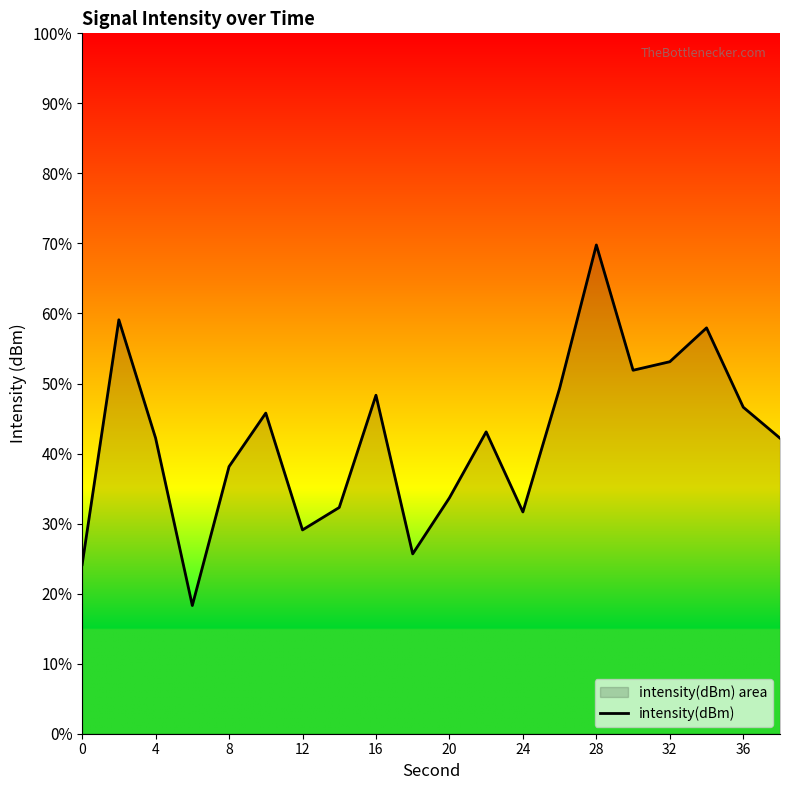

What is the change in value from 12 to 28?

+40.7